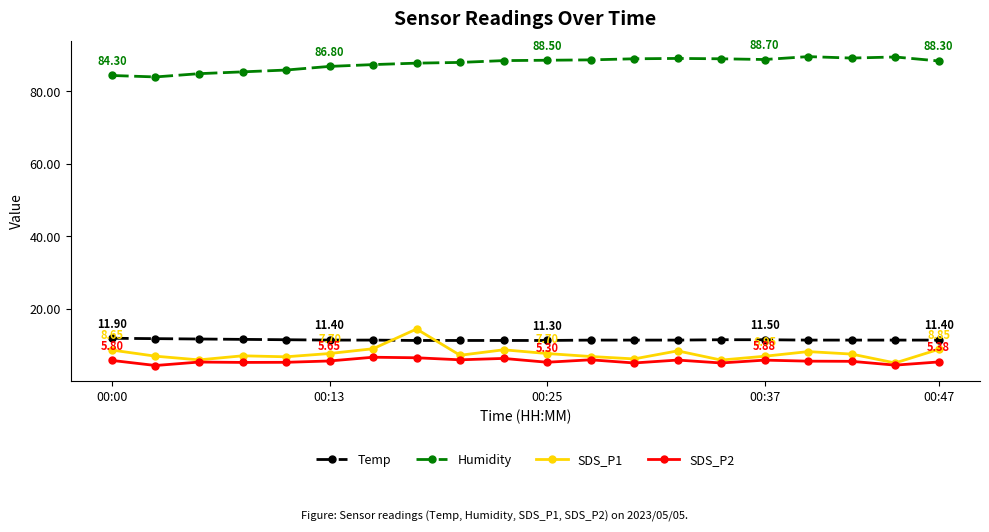

Count the number of data series in this chart.

4